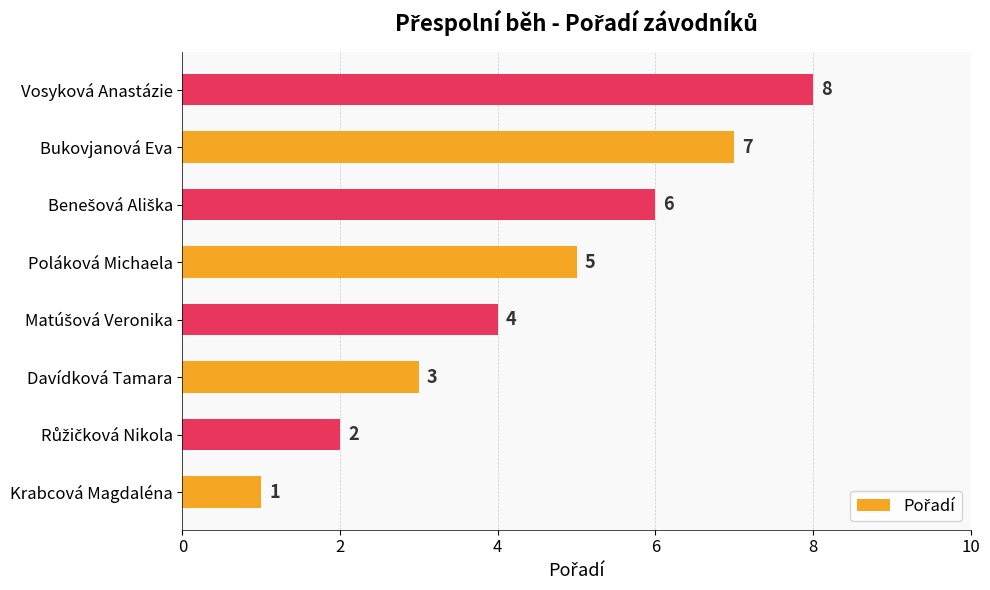

Which has a higher value, Poláková Michaela or Vosyková Anastázie?

Vosyková Anastázie